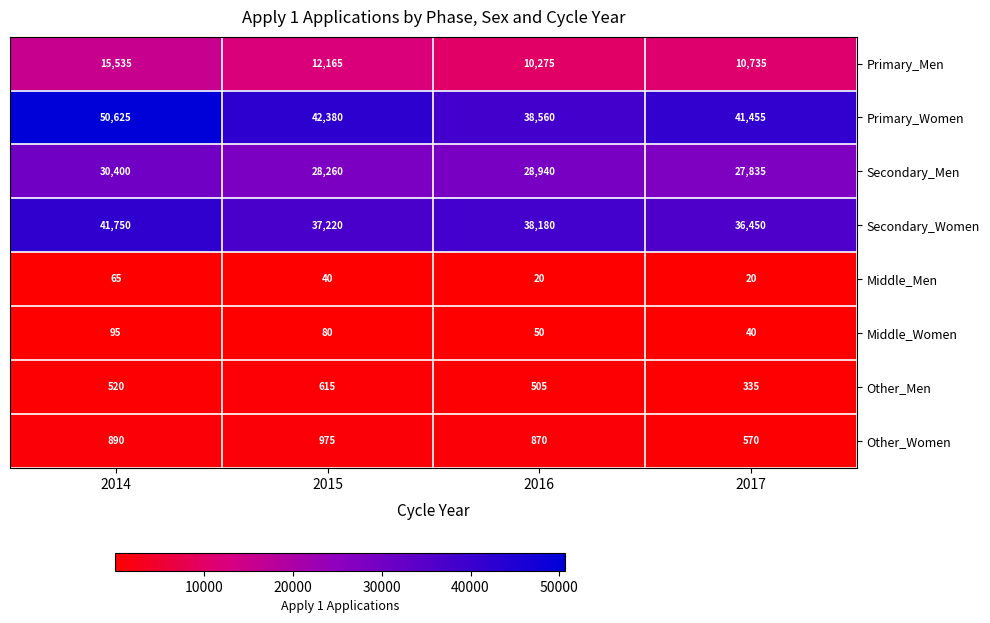

At which label is Primary_Men closest to 12905?

2015